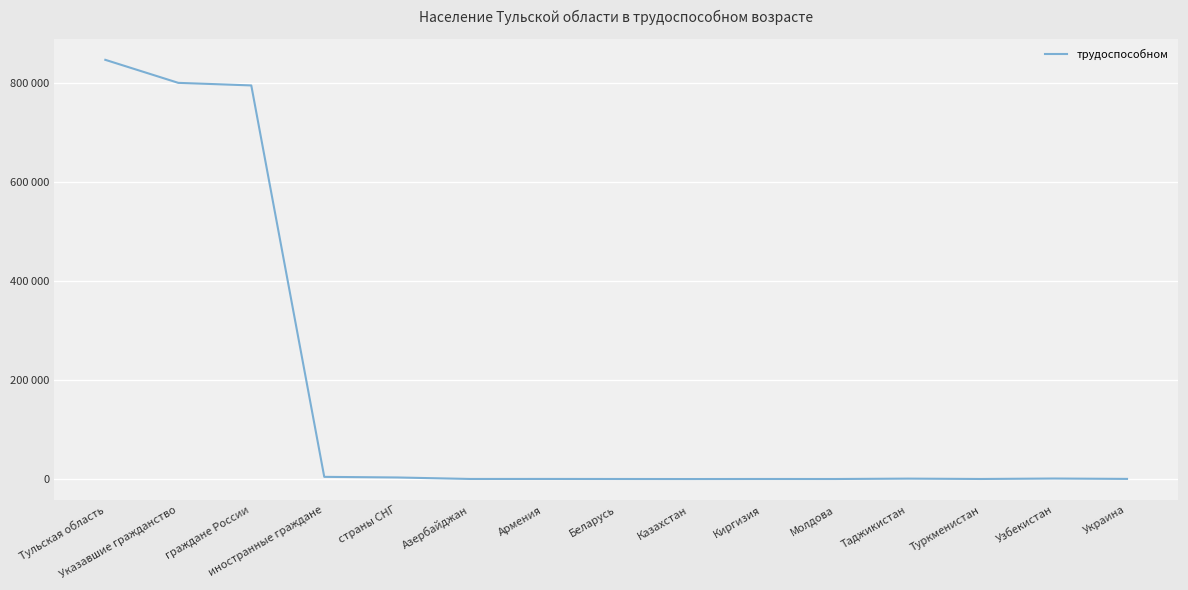

Does the chart have visible grid lines?

Yes